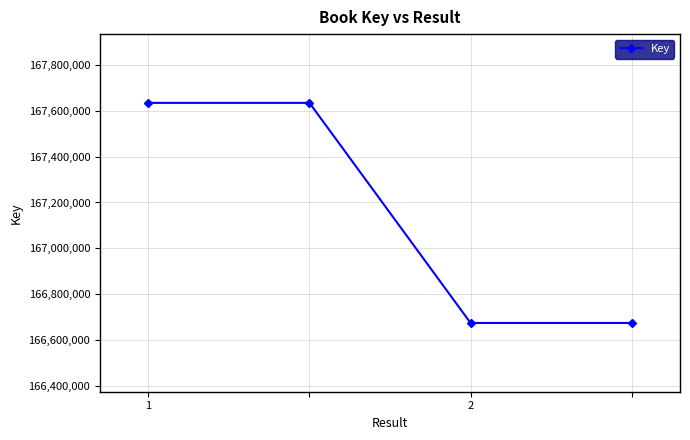

What is the average value?

167154475